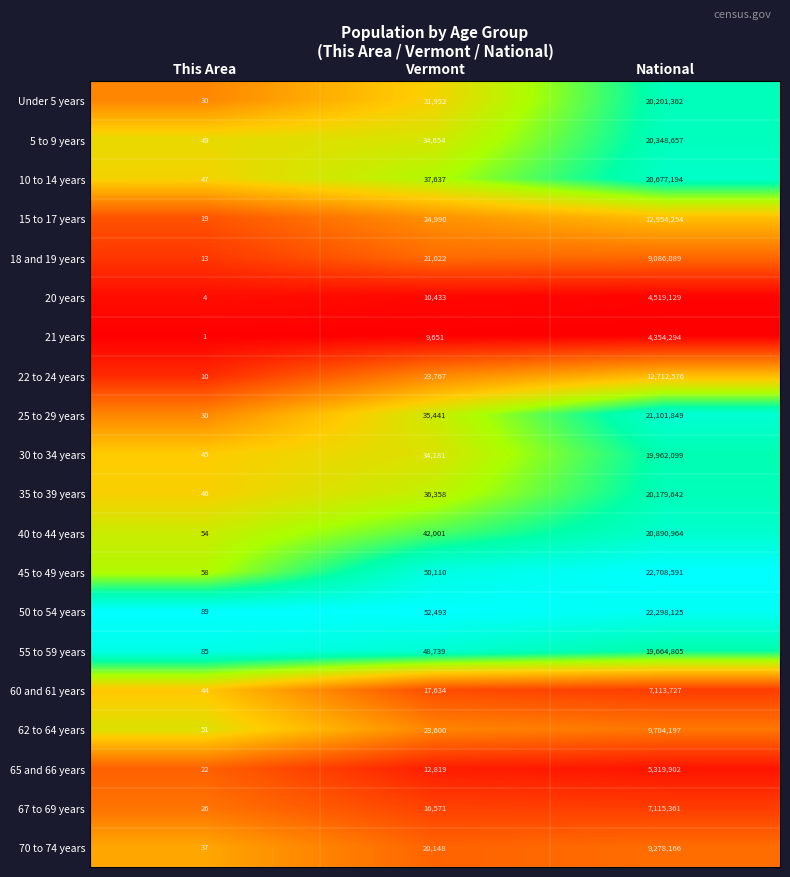

Is the value of 25 to 29 years at This Area greater than the value of 40 to 44 years at Vermont?

No